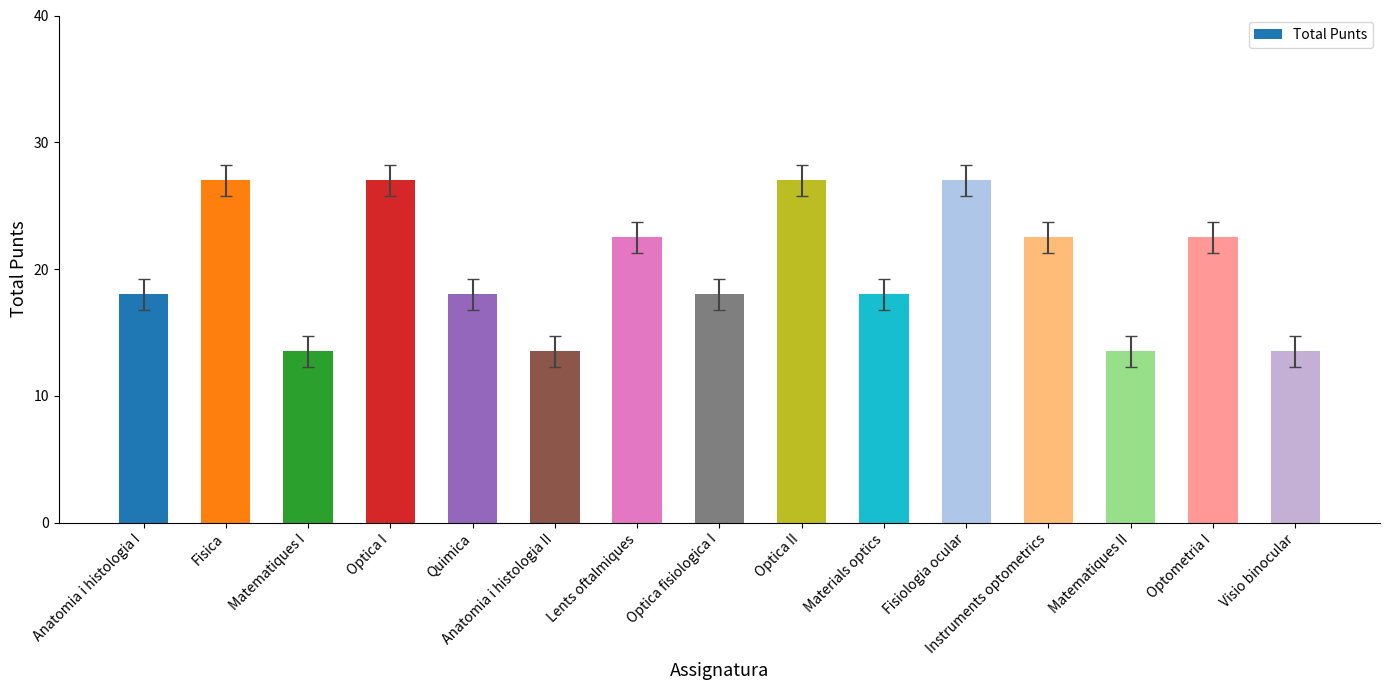

What is the value of the 5th bar from the left?

18.0